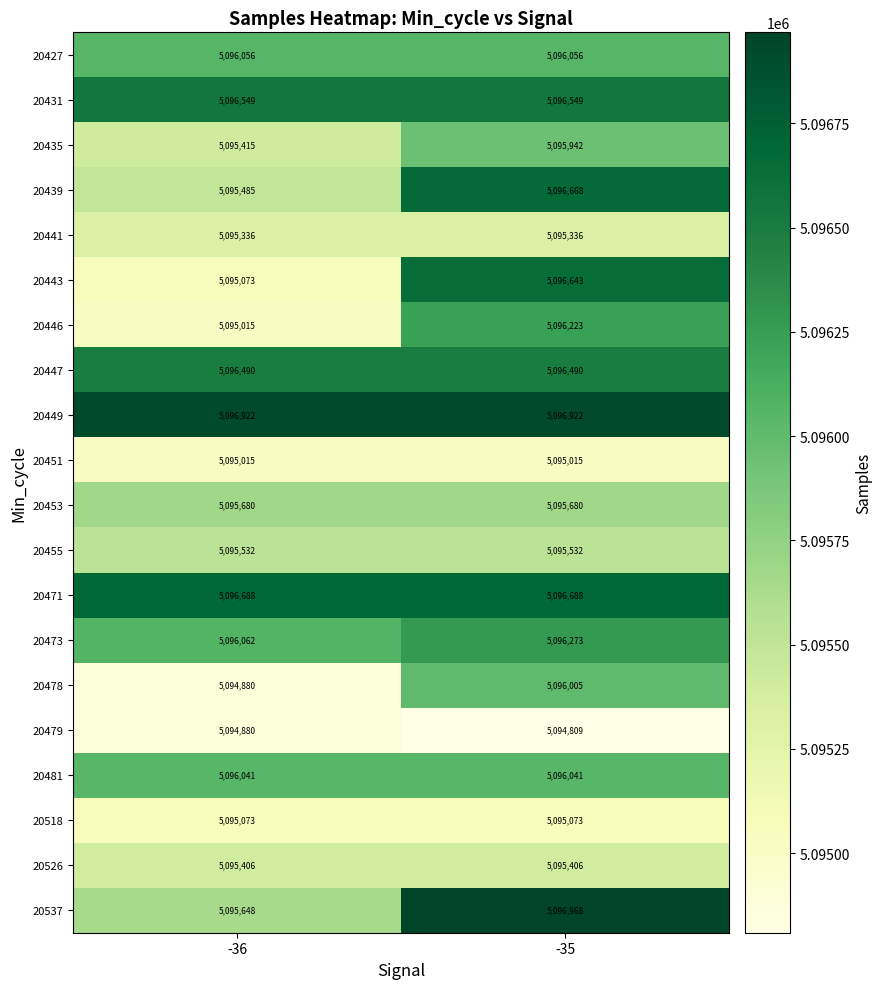

Rank the categories by 20439 value from lowest to highest.

-36, -35